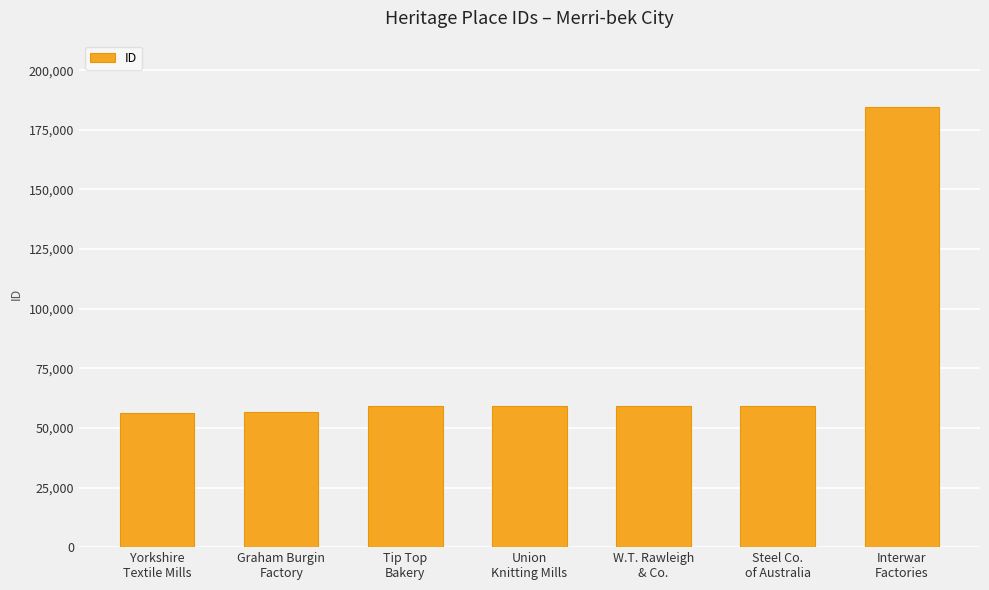

What is the difference between the maximum and minimum values?

128240